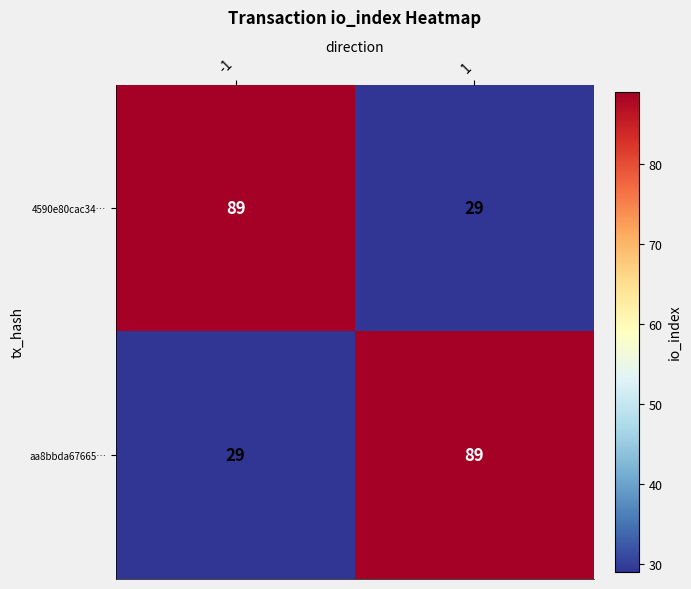

What is the total value across all series at -1?

118